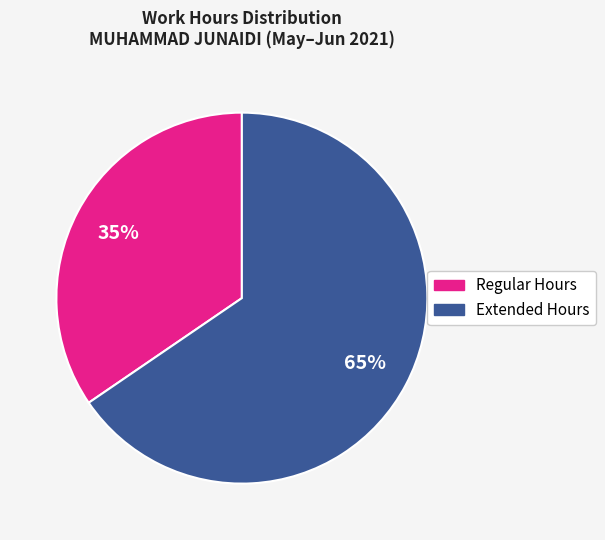

To the nearest percent, what is the average slice percentage?

50%